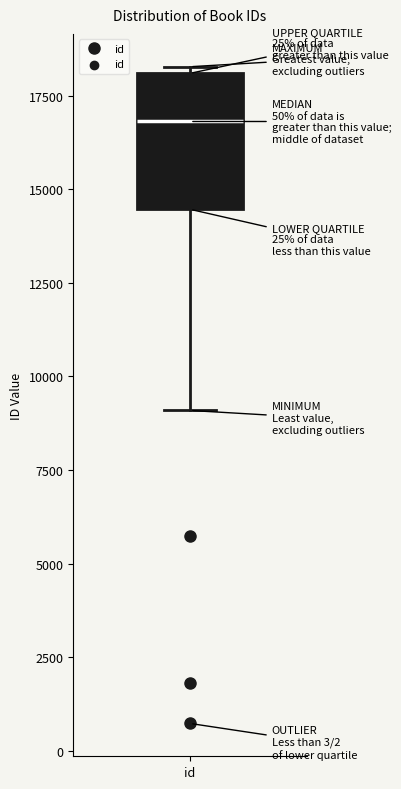

Transcribe this box plot: give where the median line is, the range the box spans, and where the two whiskers end, as read against the y-axis. The values are not printed on the chart, so give them approximately, as read against the axis.

median 17000, box 14500 to 18000, whiskers 9000 to 18500